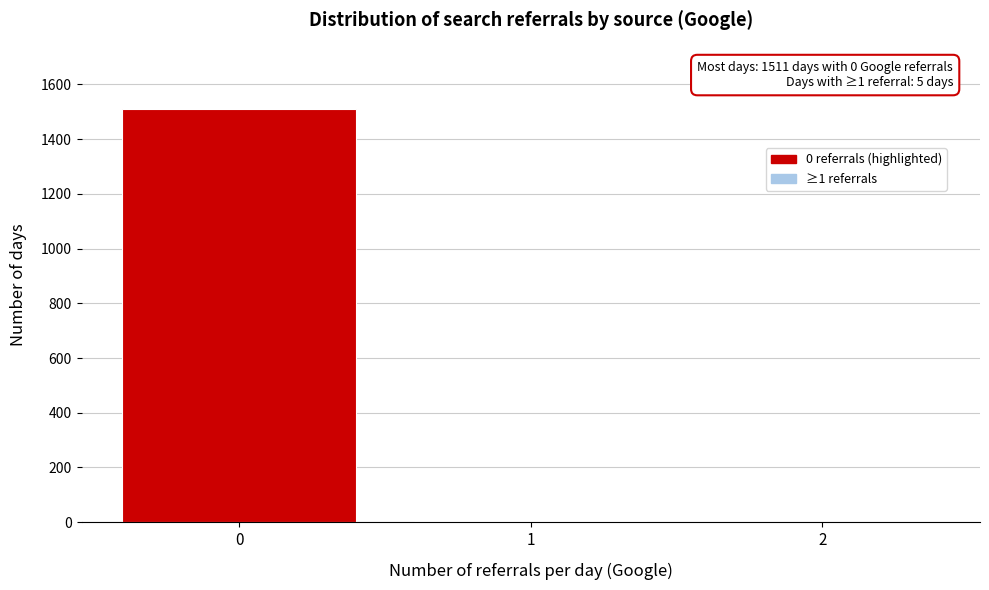

Which range on the x-axis has the tallest bar?

-0.5 to 0.5